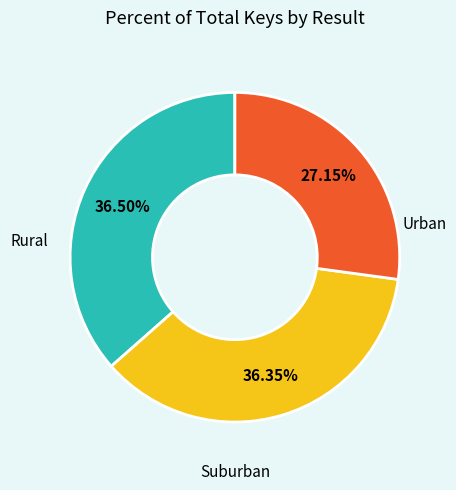

Is there any slice that represents more than half of the pie?

No